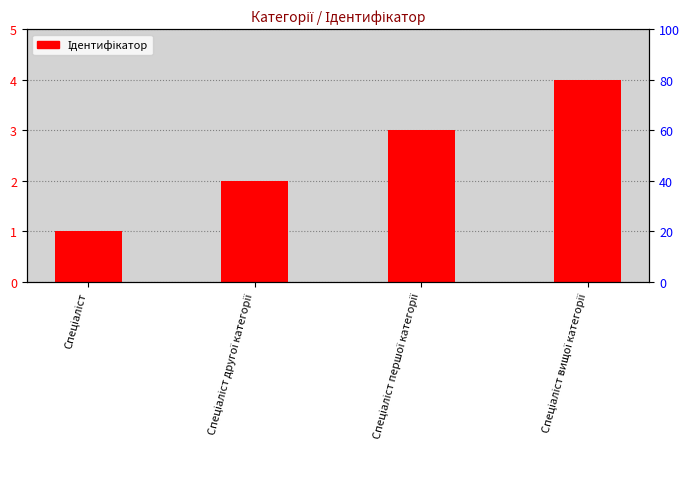

The chart shows a value of 4 at Спеціаліст вищої категорії. True or false?

True